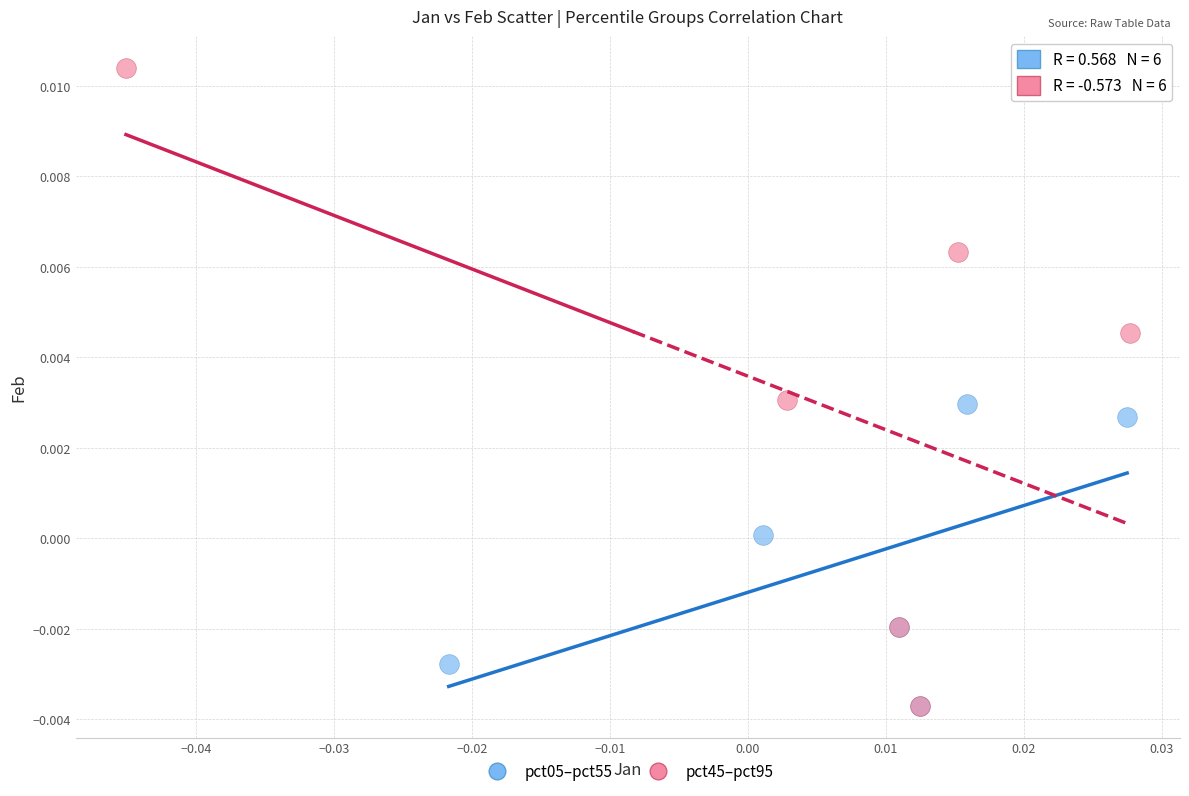

Which series reaches the maximum Y coordinate?

pct45–pct95